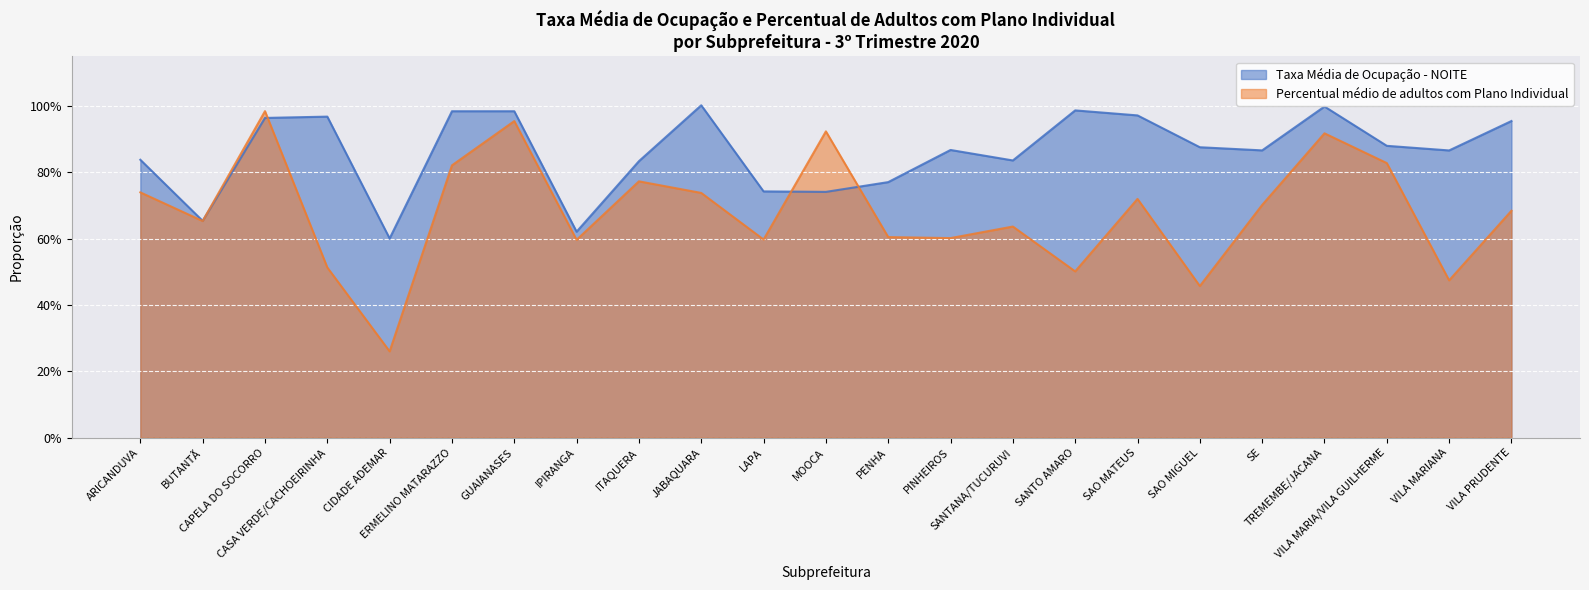

At how many categories does at least one series exceed 0?

23